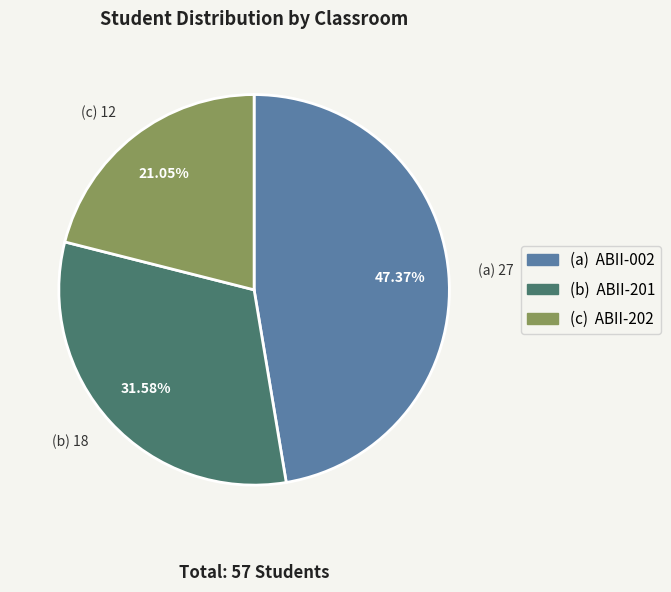

Is there a majority slice in this chart?

No